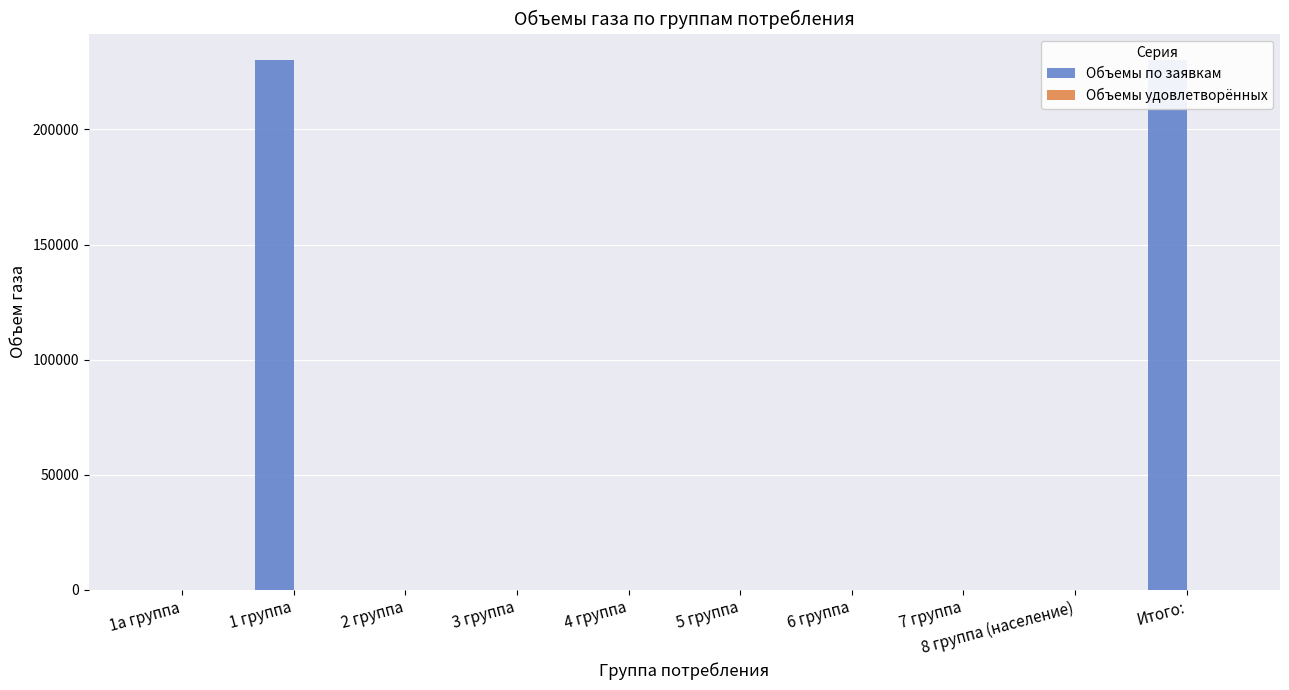

List the series in order of their peak value, highest first.

Объемы по заявкам, Объемы удовлетворённых